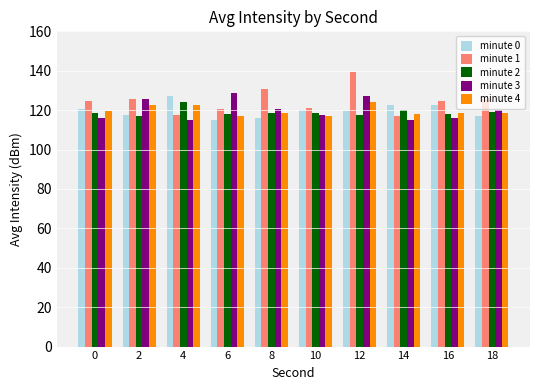

How many groups of bars are there?

10